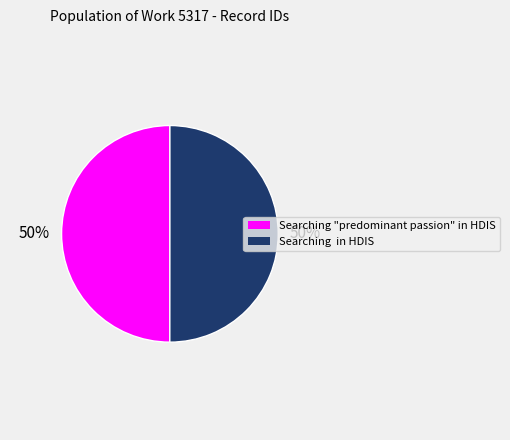

Do Searching in HDIS and Searching "predominant passion" in HDIS together represent more than half of the pie?

Yes